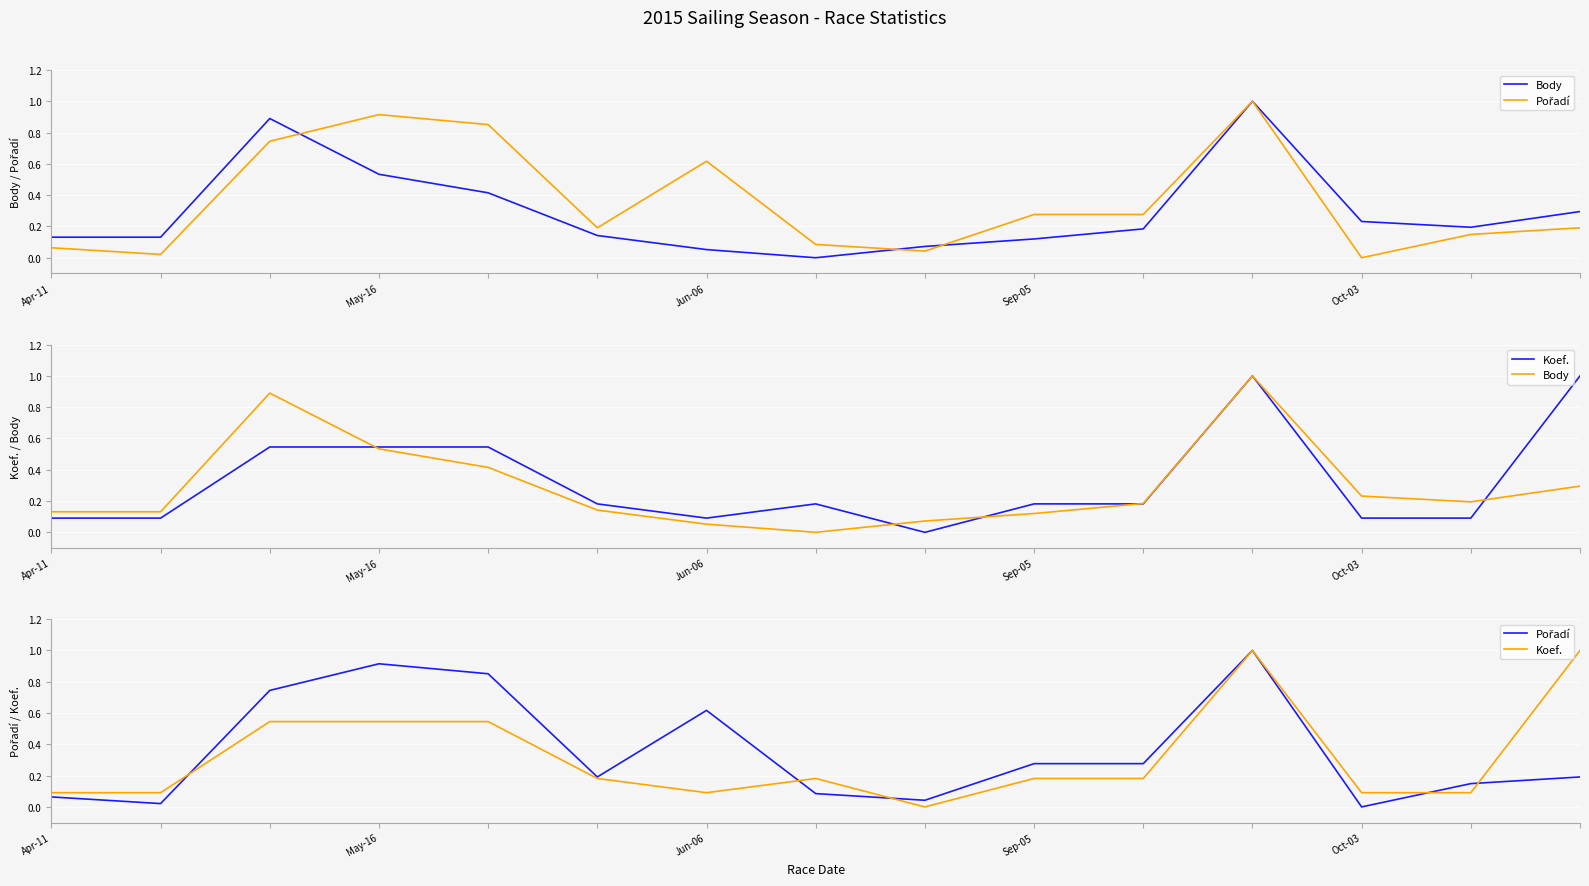

True or false: Pořadí and Body intersect in this chart.

True